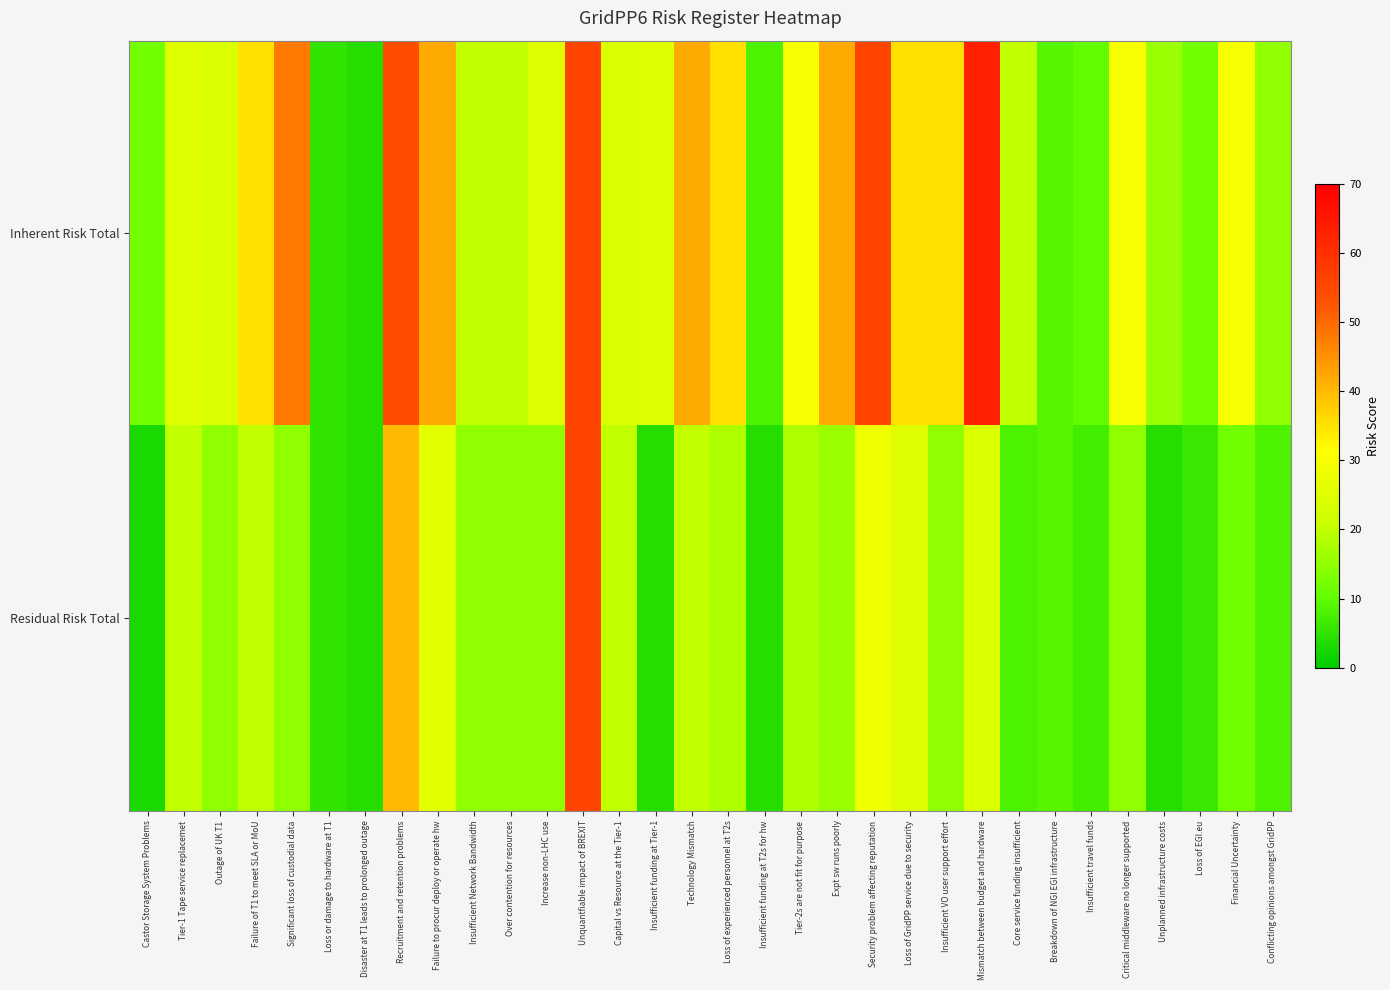

Which has a higher value, Core service funding insufficient or Recruitment and retention problems?

Recruitment and retention problems